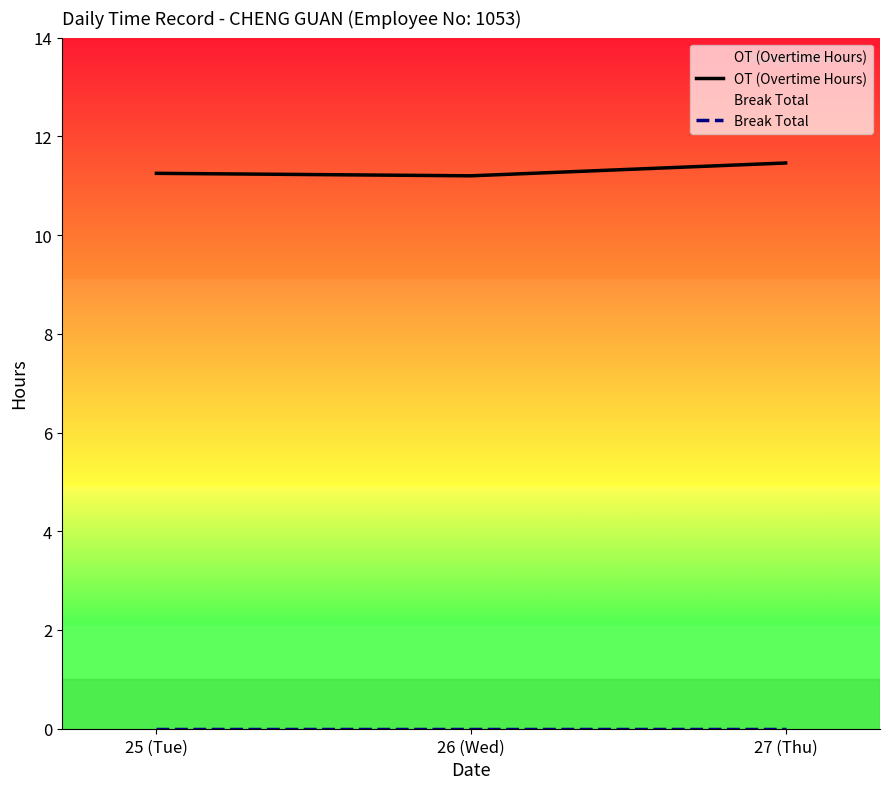

What are all the series names shown in the legend?

OT (Overtime Hours), Break Total